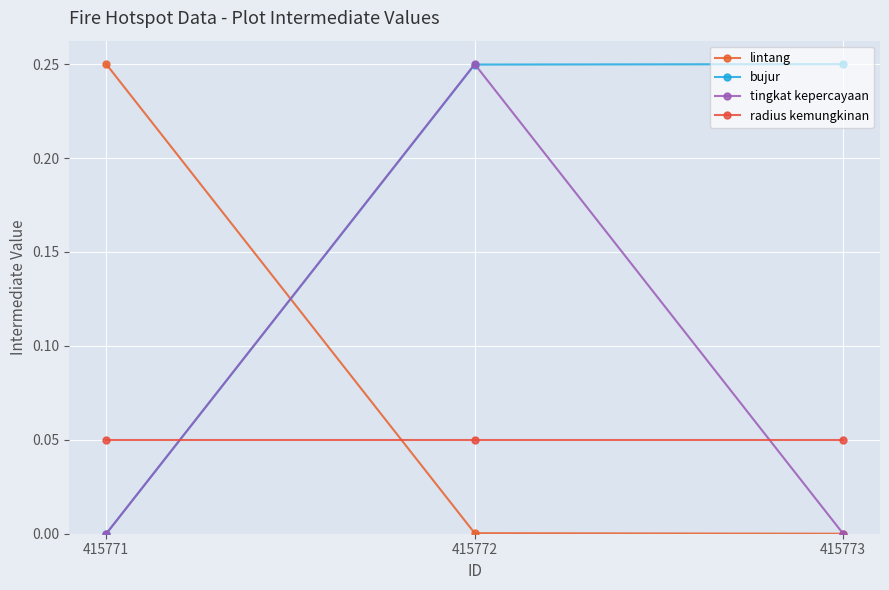

True or false: radius kemungkinan has a value of 0.1 at 415771.

True